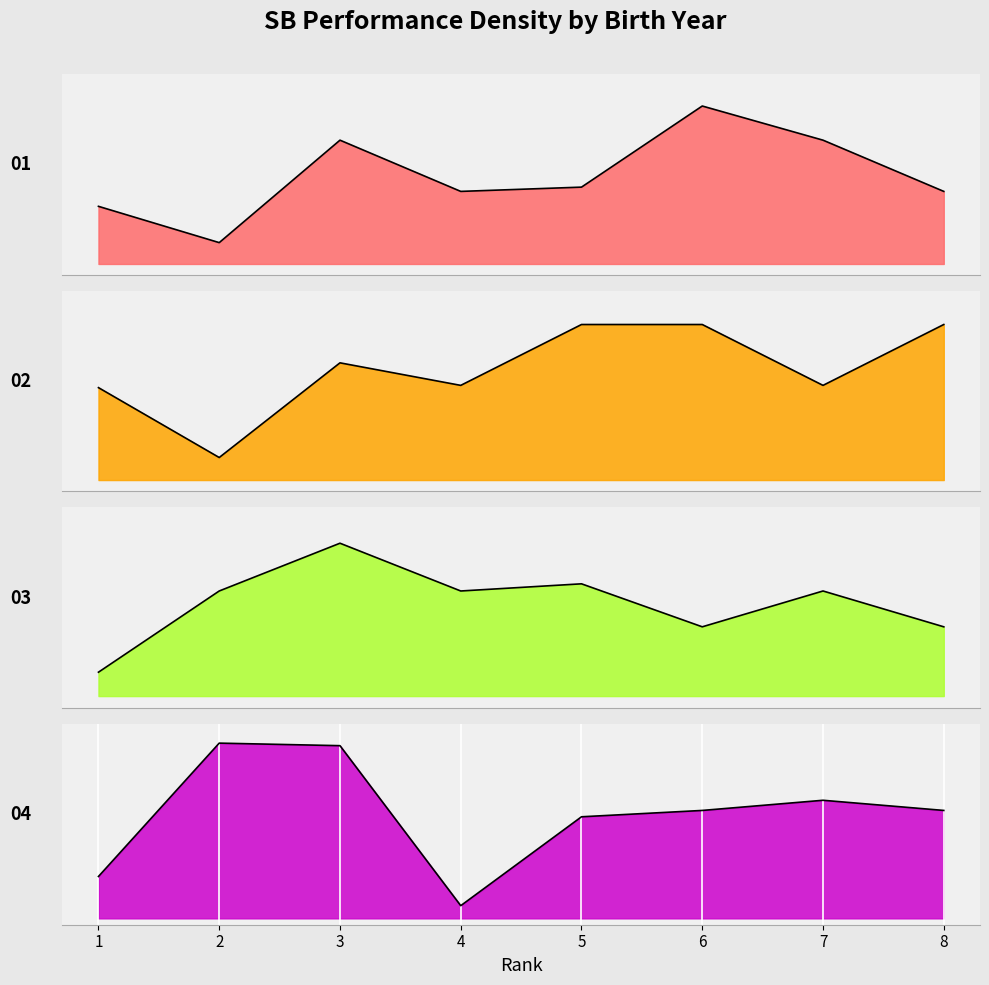

Rank the categories by 02 value from highest to lowest.

5, 6, 8, 3, 4, 7, 1, 2